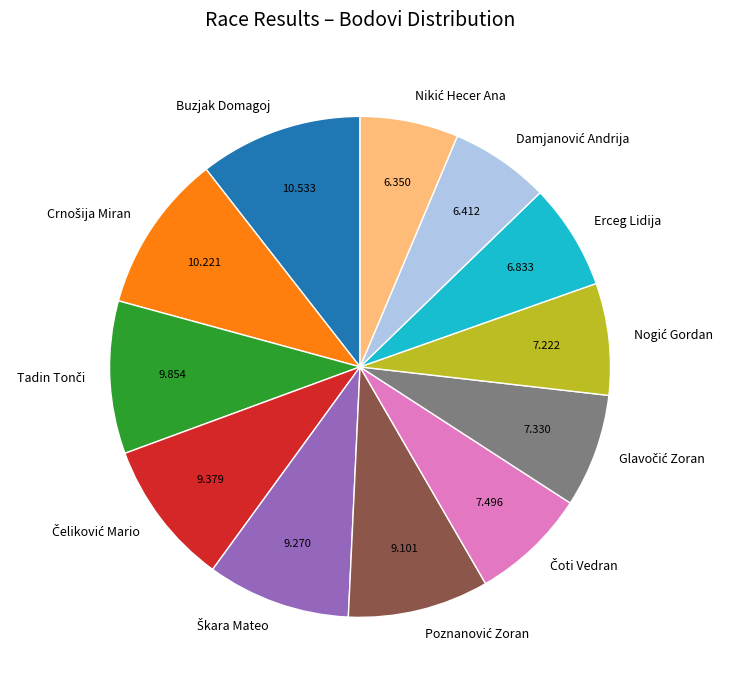

How many slices are in this pie chart?

12